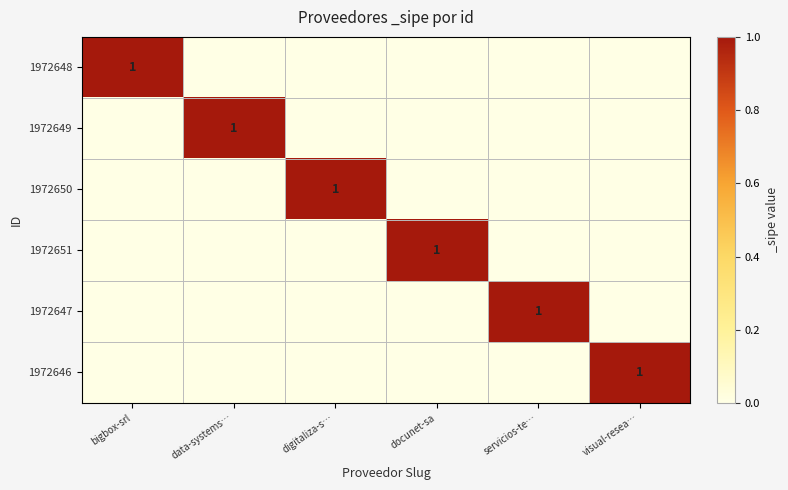

The 1972650 series shows 0 at digitaliza-s…. True or false?

False